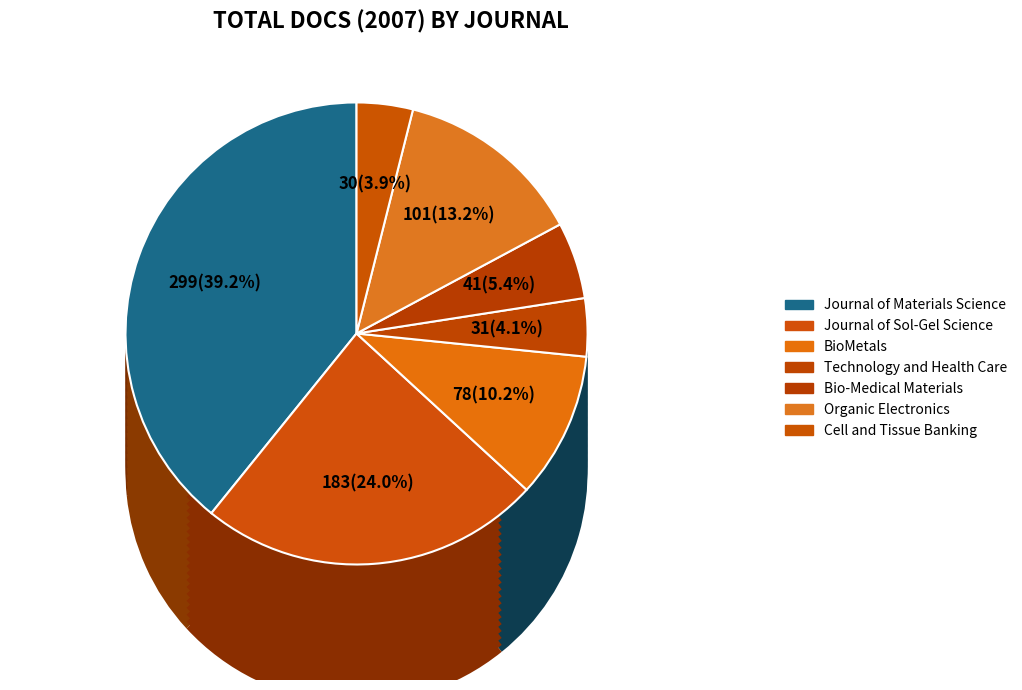

Between Bio-Medical Materials and Journal of Materials Science, which is larger?

Journal of Materials Science